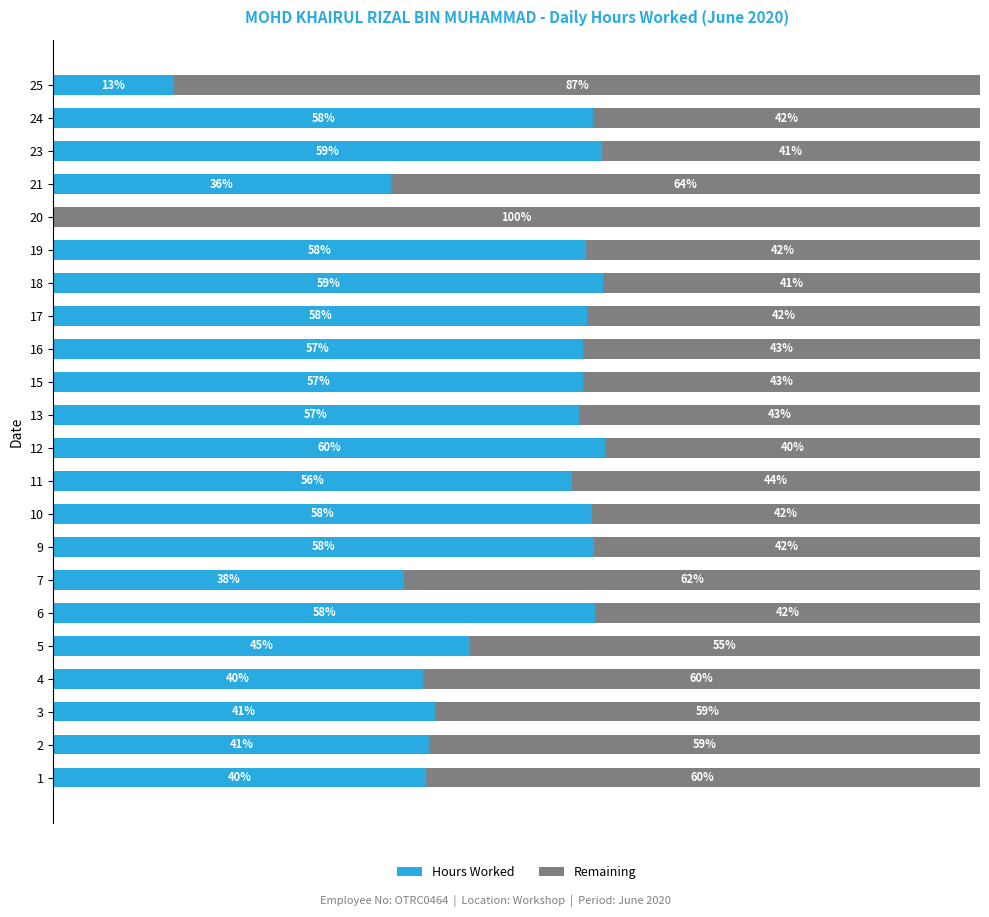

What are all the series names shown in the legend?

Hours Worked, Remaining